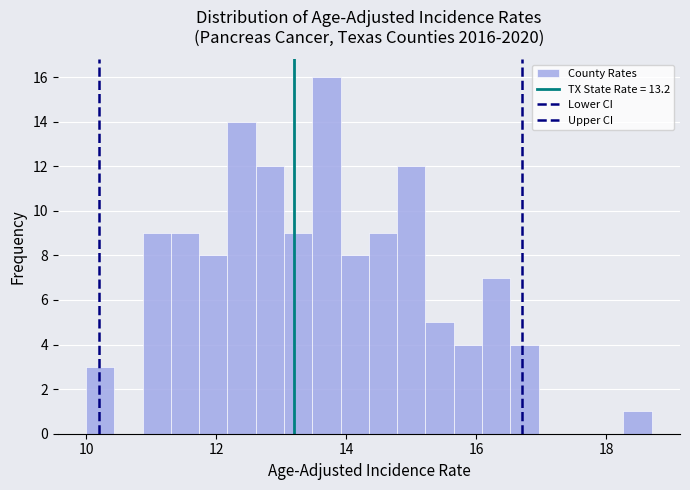

Around what value on the x-axis is the tallest bar? Give the approximate position of its centre, as read against the axis.

13.6